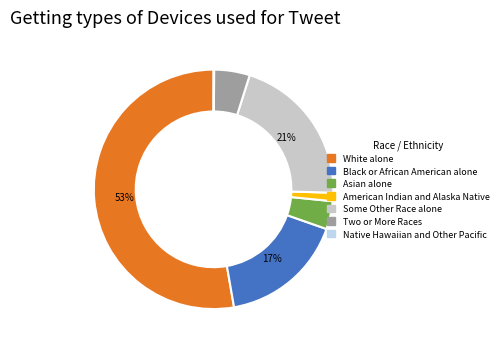

To the nearest percent, what is the average slice percentage?

14%